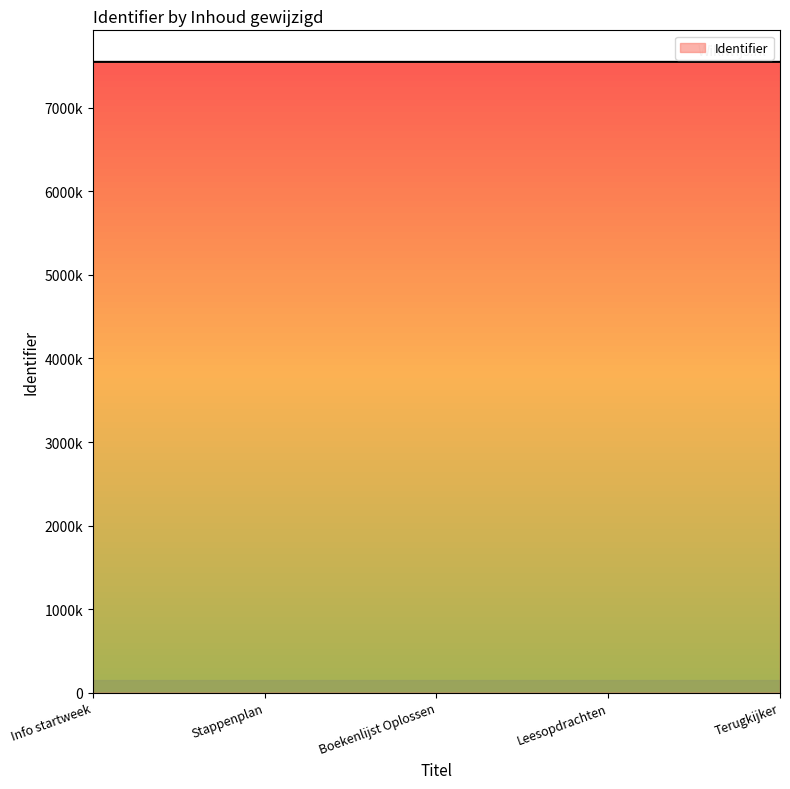

Does the chart display data point markers on the line(s)?

No